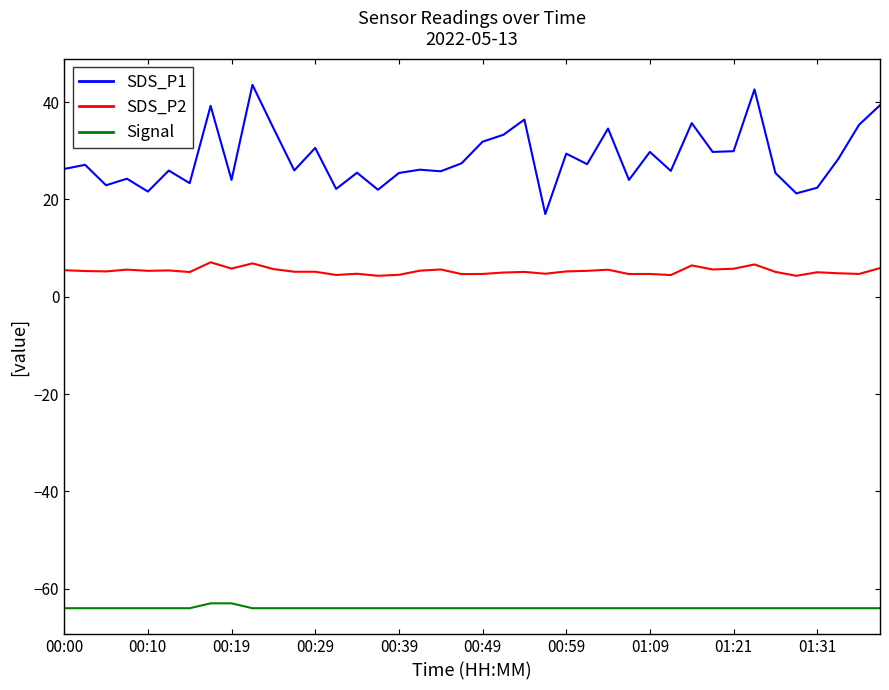

What is the average value of the SDS_P2 series?

5.3